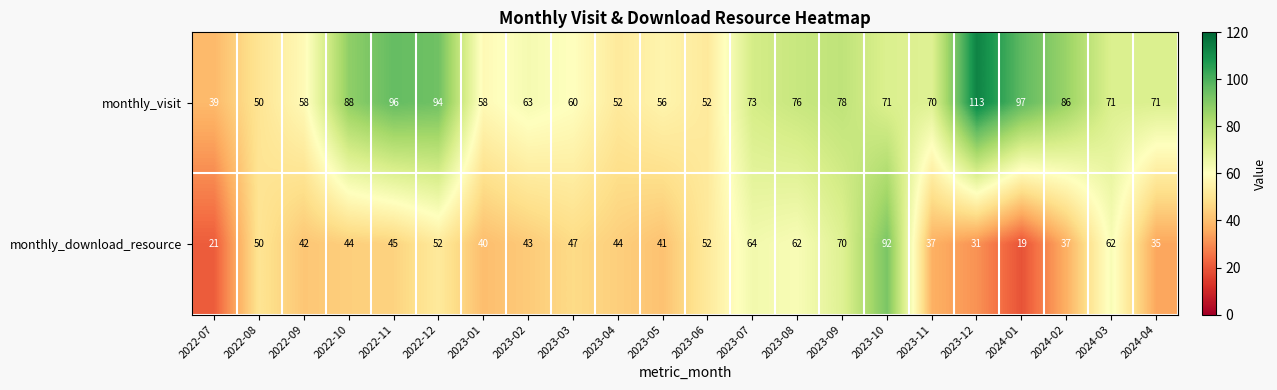

What is the total value across all series at 2022-10?

132